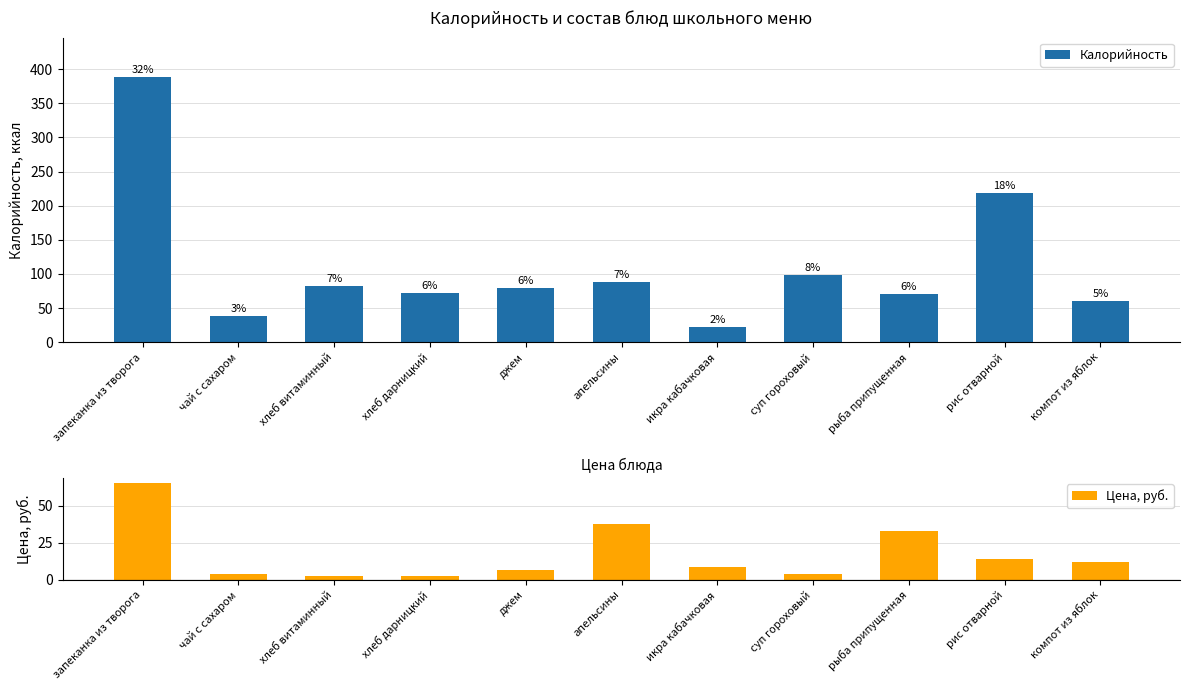

What is the label of the 6th bar from the right?

апельсины